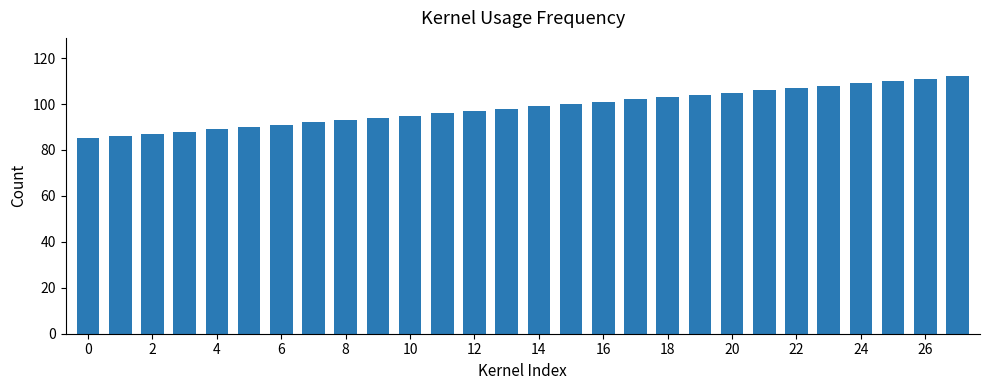

What is the greatest value displayed?

112